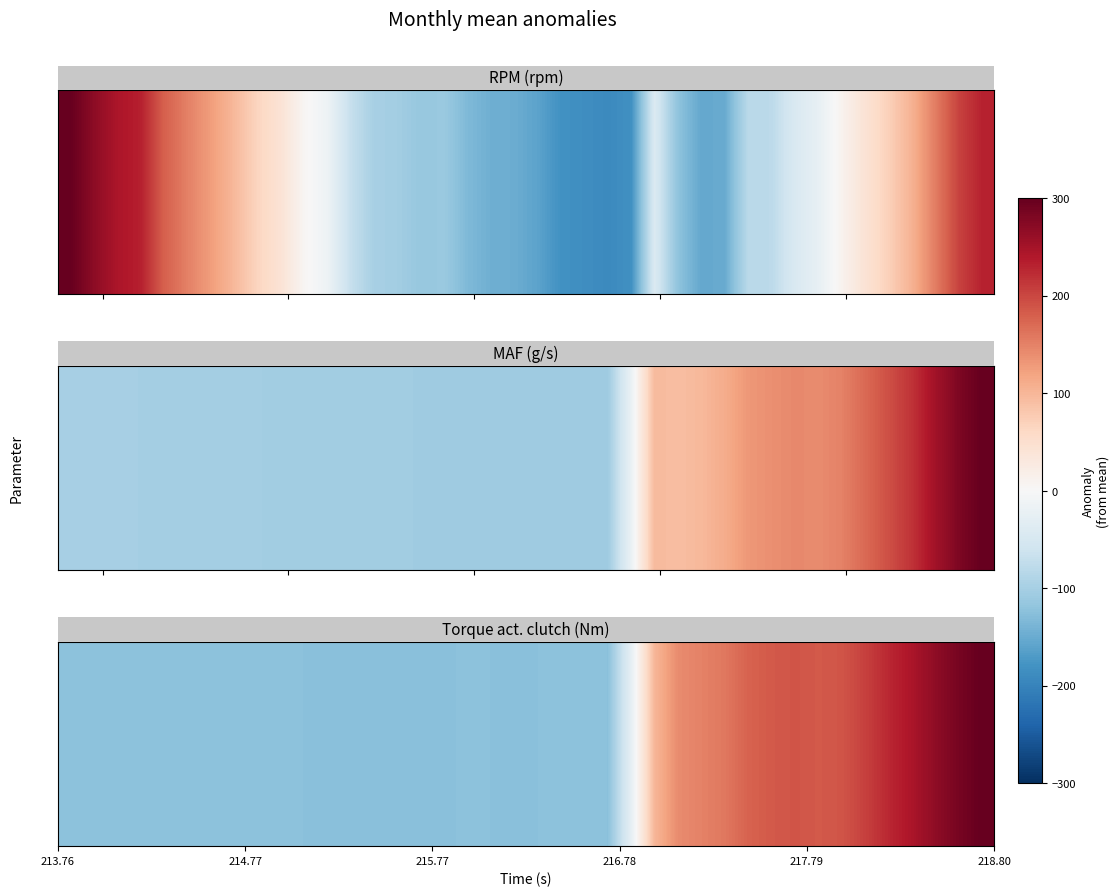

Reading left to right, what are all the values shown in this chart?

-131.4	-131.4	-131.4	-131.4	-131.4	-131.4	-131.4	-131.4	-131.4	-131.4	-132.4	-132.4	-133.4	-133.4	-133.4	-132.4	-133.4	-131.4	-132.4	-133.4	-132.4	-131.4	-131.4	-132.4	-28.4	106.6	150.6	159.6	168.6	188.6	196.6	200.6	196.6	200.6	218.6	240.6	260.6	284.6	304.6	319.6